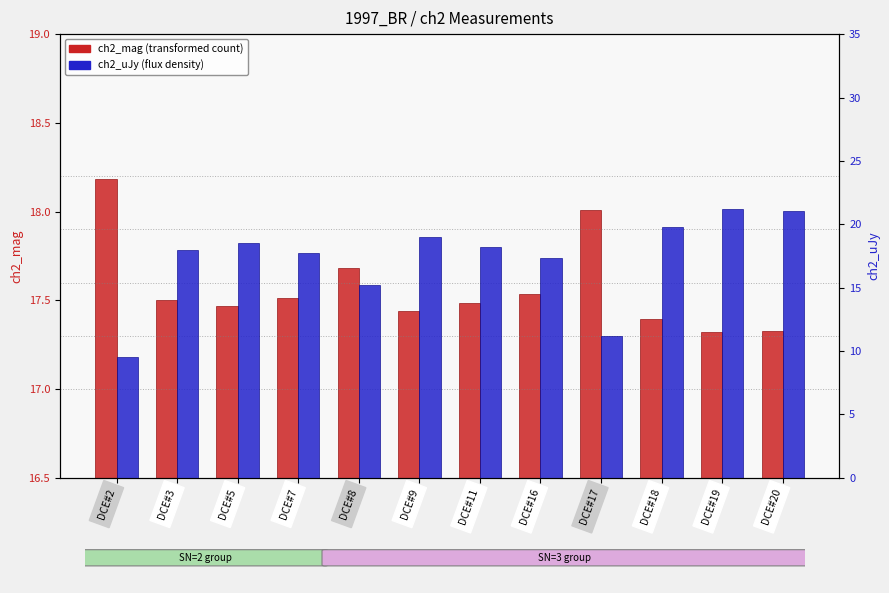

At DCE#16, list the series in order from smallest to largest.

ch2_uJy, ch2_mag